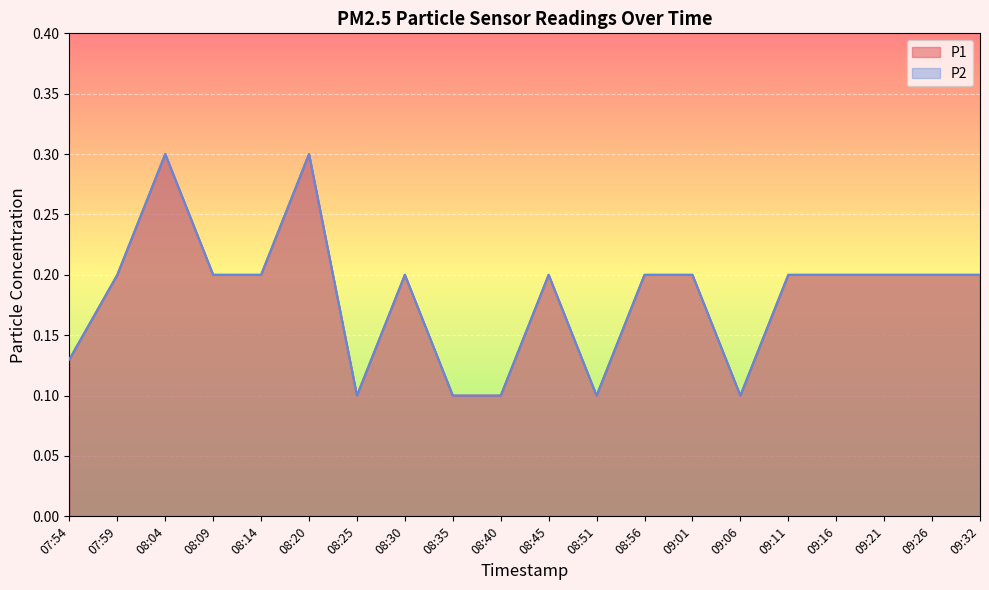

What is the total value across all series at 07:59?

0.4